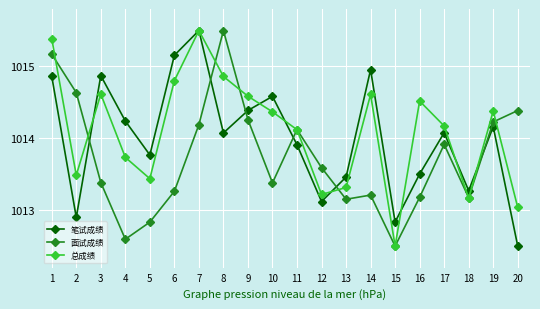

Where is the first local maximum for 笔试成绩?

3